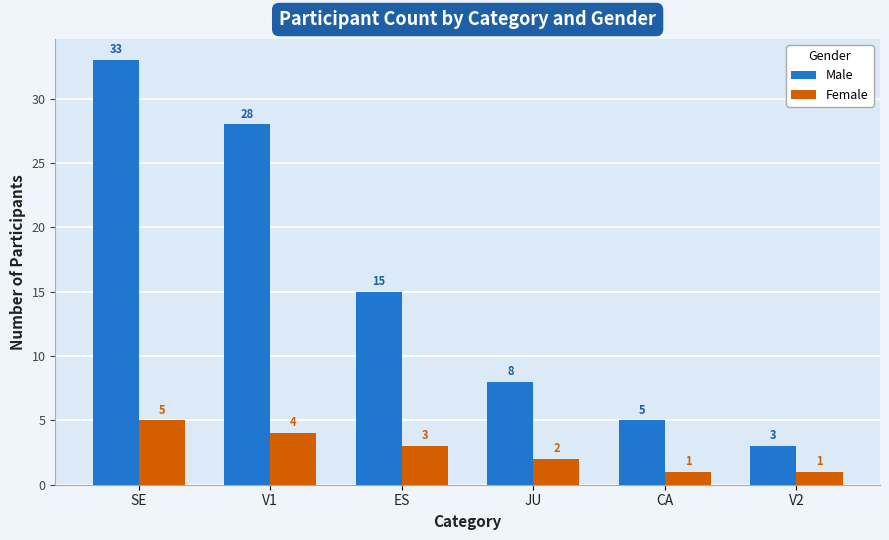

At which category is the sum across all series the highest?

SE